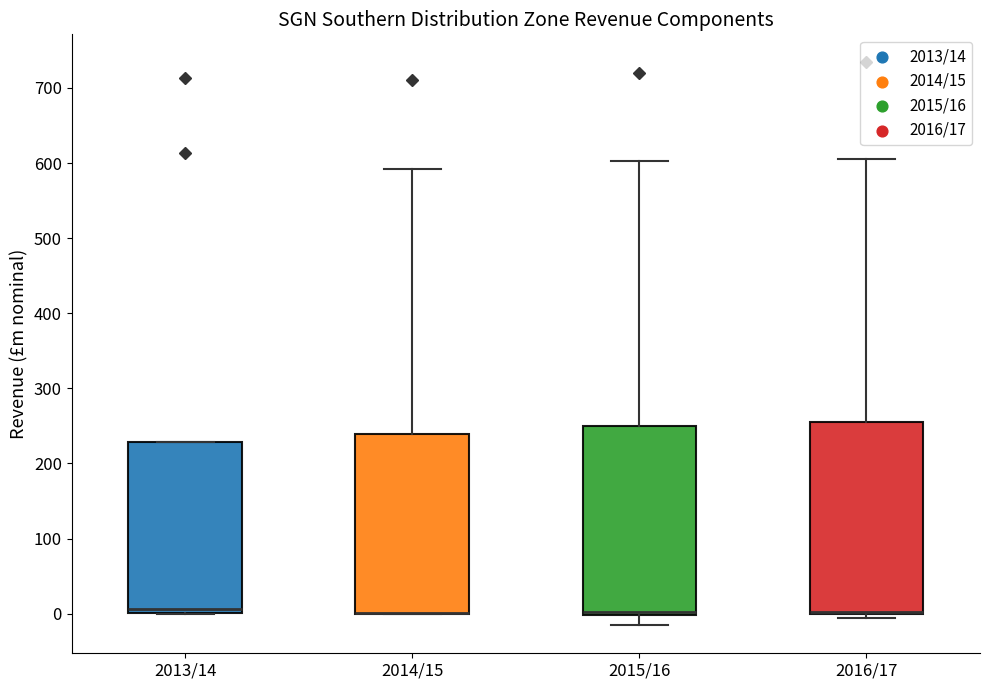

Reading left to right, transcribe this box plot: for each box, give where its median line is, the range the box spans, and where its two whiskers end, as read against the y-axis. The values are not printed on the chart, so give them approximately, as read against the axis.

2013/14: median 10, box 0 to 230, whiskers 0 to 230
2014/15: median 0 (drawn on the box's lower edge), box 0 to 240, whiskers 0 to 590
2015/16: median 0 (drawn on the box's lower edge), box 0 to 250, whiskers -20 to 600
2016/17: median 0 (drawn on the box's lower edge), box 0 to 260, whiskers -10 to 600